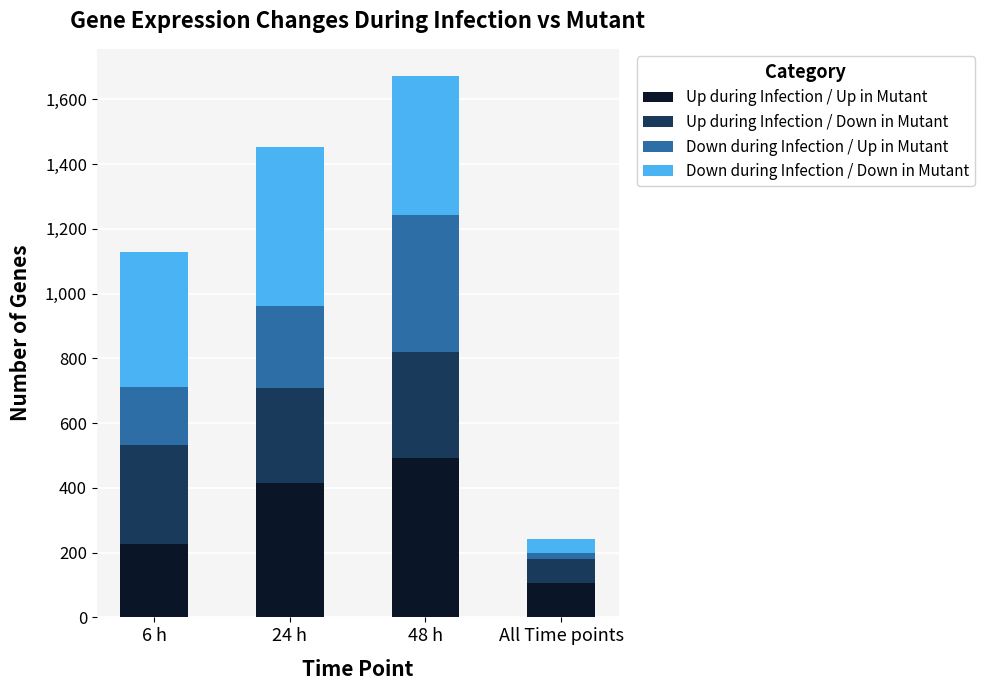

At which label does Up during Infection / Up in Mutant reach its peak?

48 h